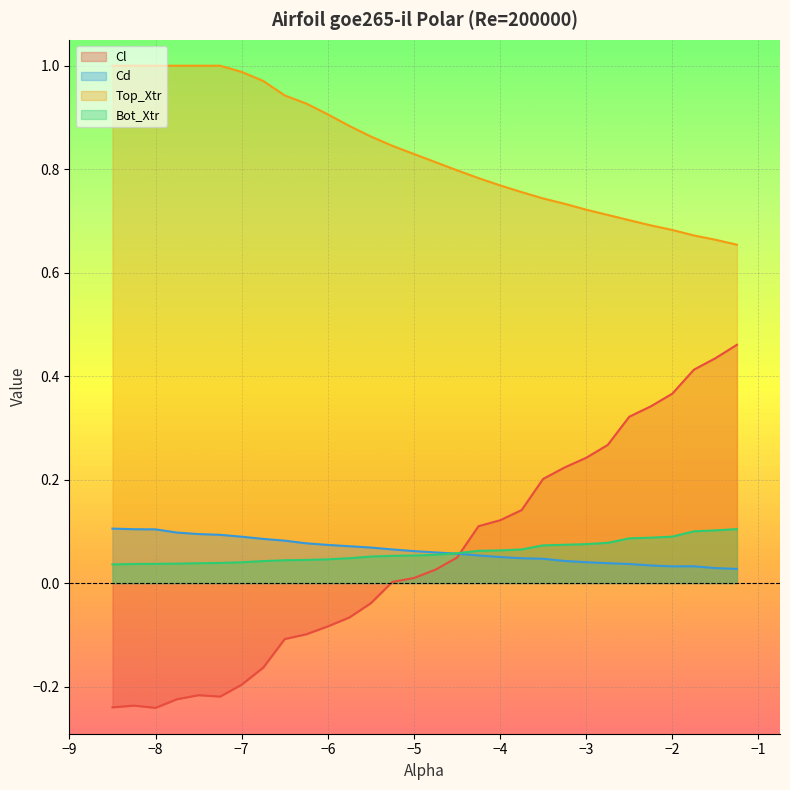

In Cl, how many points are higher than both neighbors (excluding endpoints)?

2